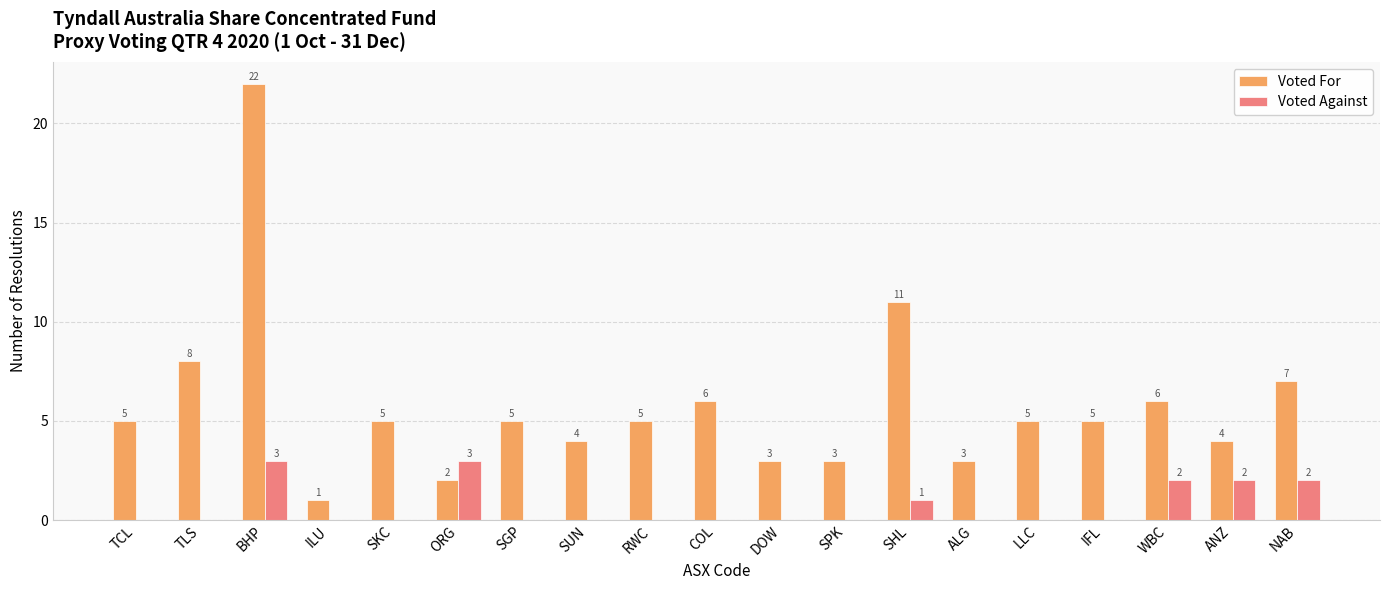

How many Voted Against values are between 0 and 2?

17